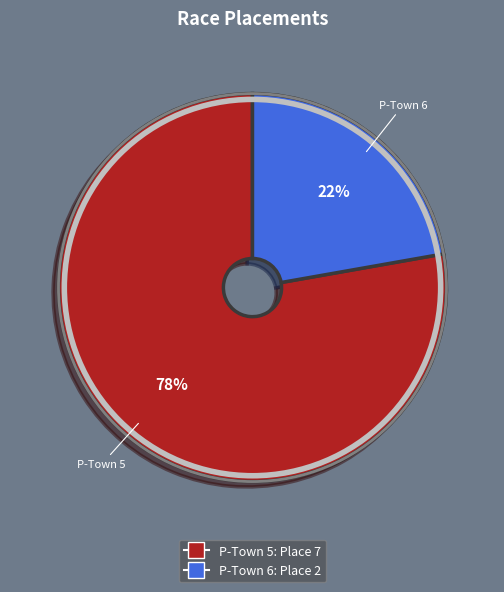

Rank the categories by value from lowest to highest.

P-Town 6, P-Town 5